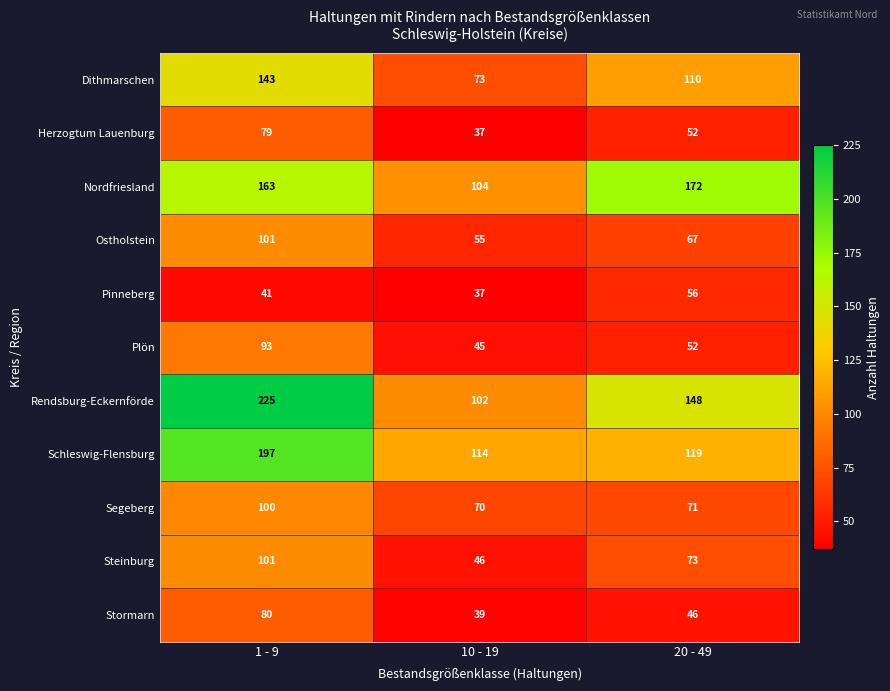

How many distinct data groups are displayed?

11